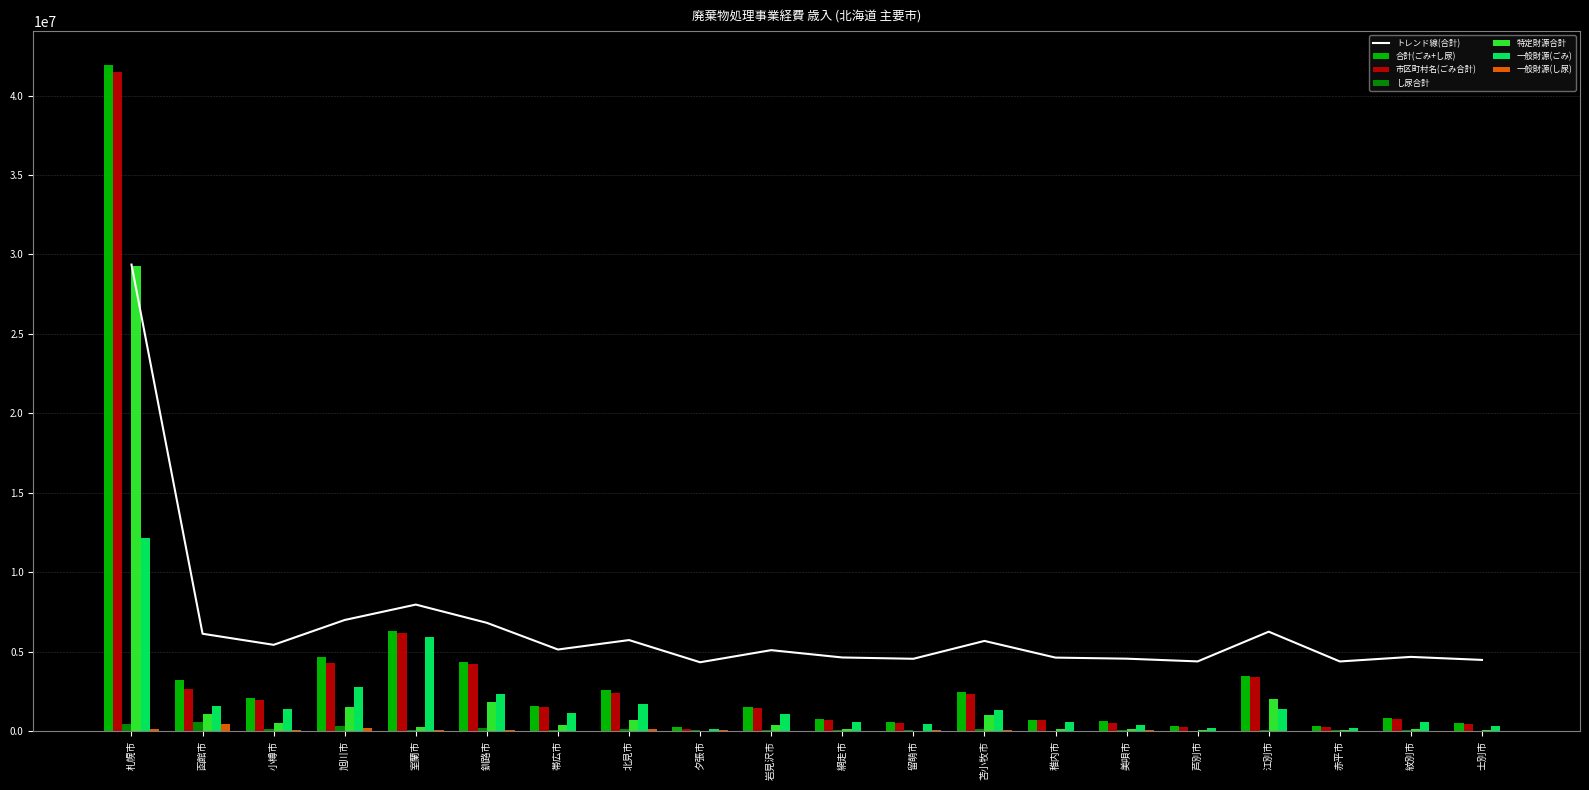

Is the value of 市区町村名(ごみ合計) at 釧路市 greater than the value of 合計(ごみ+し尿) at 留萌市?

Yes